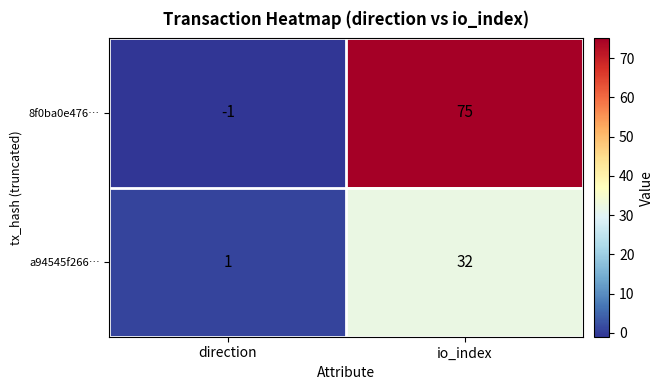

What is the sum of all a94545f266… values?

33